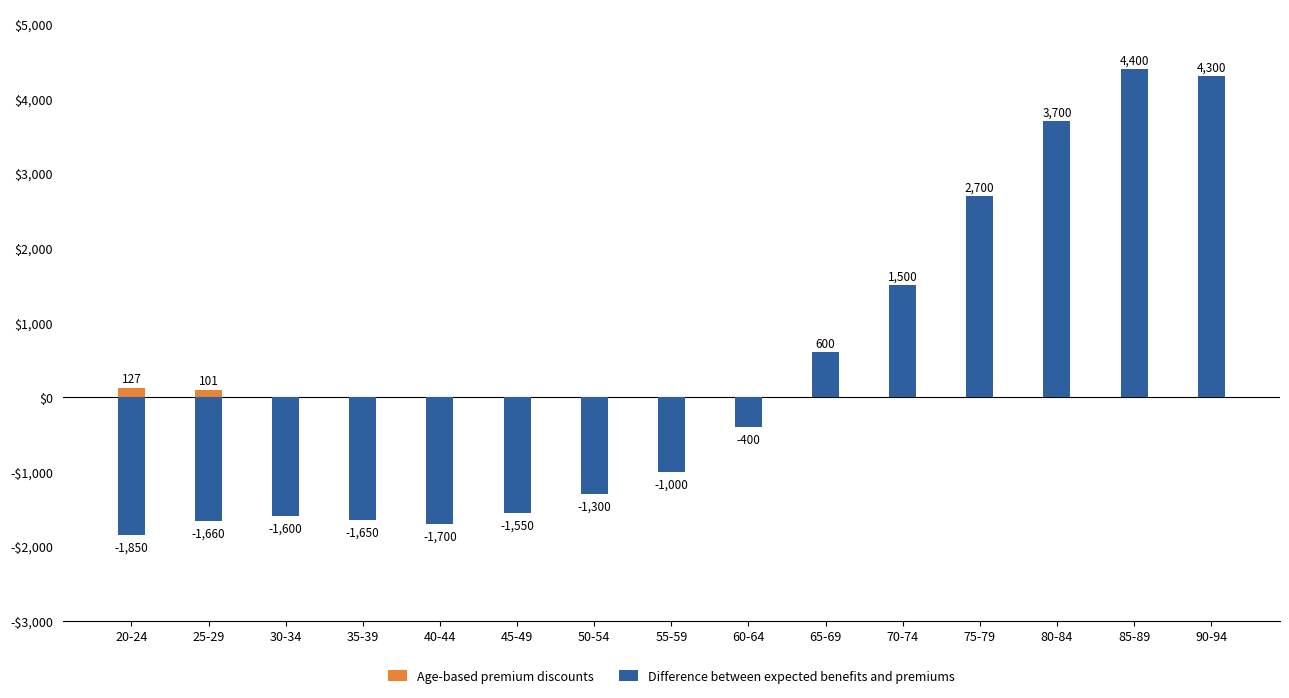

The value of Age-based premium discounts at 55-59 is 0. True or false?

True